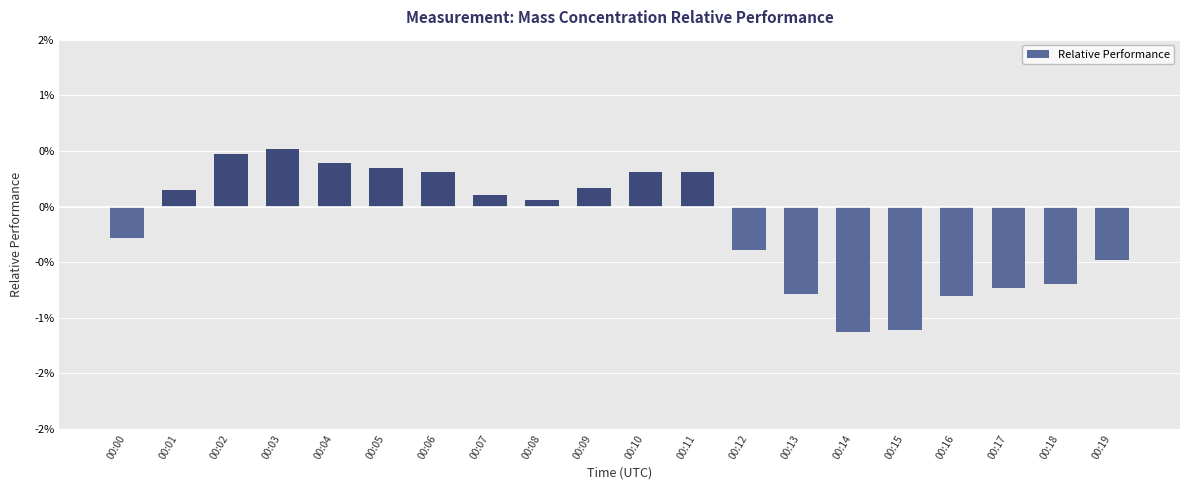

How many series are shown in this chart?

1